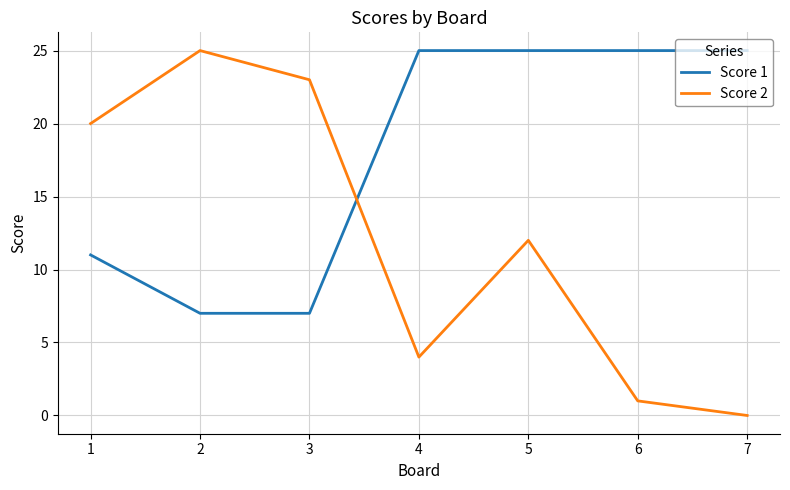

At which label does Score 2 first exceed 12?

1